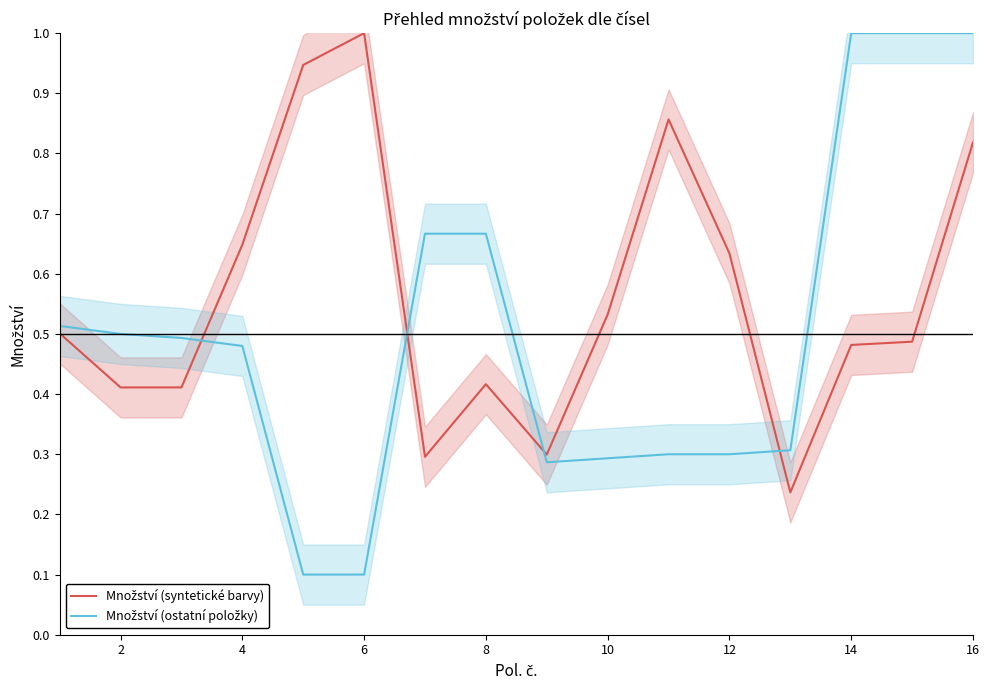

What is the maximum value for Množství (syntetické barvy)?

1.0